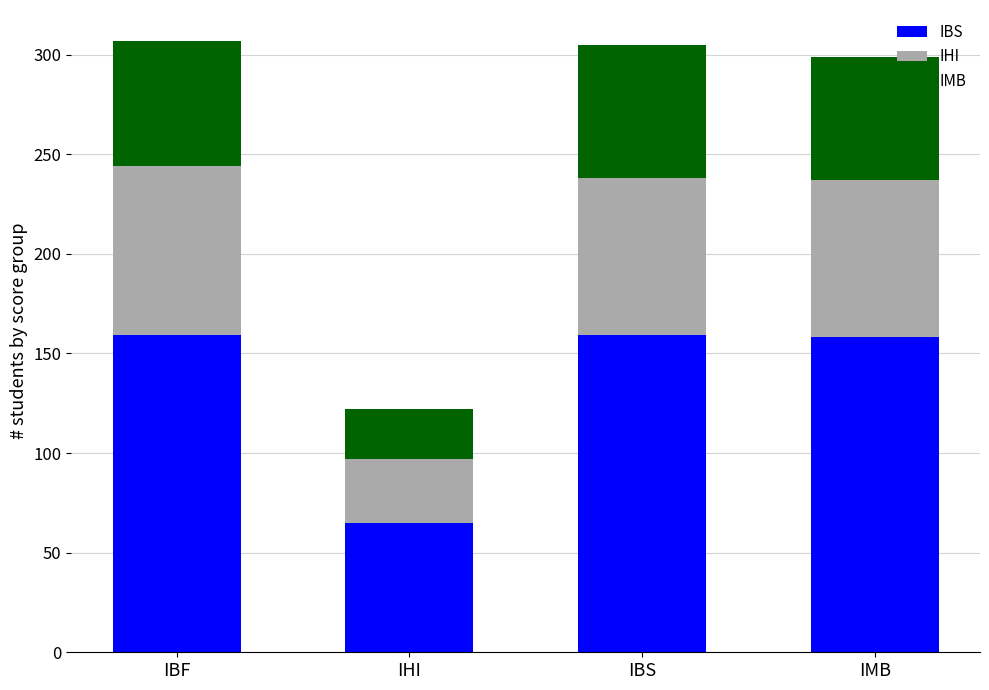

What is the total value across all series at IBF?

307